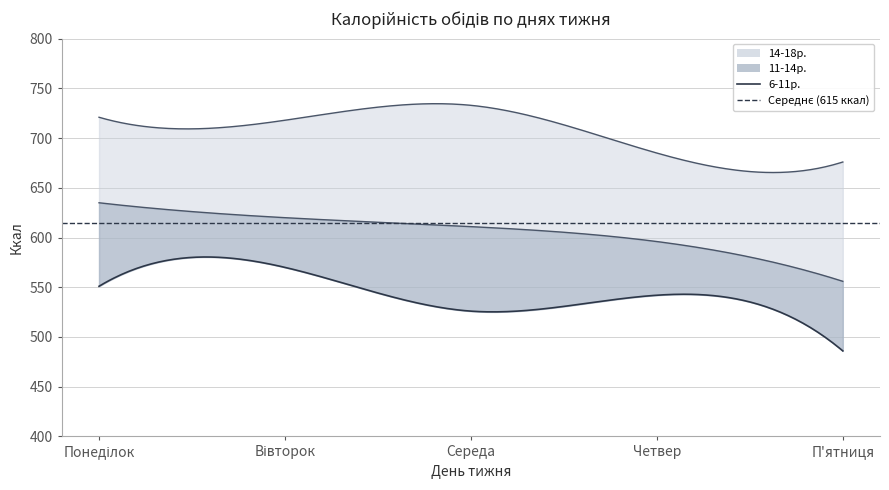

True or false: 14-18р. and 11-14р. intersect in this chart.

False